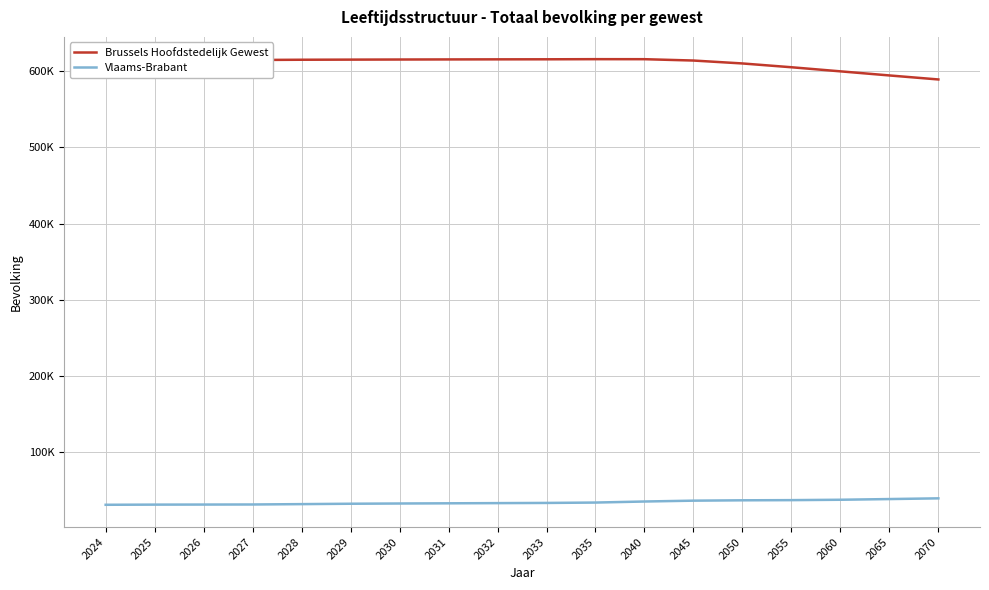

True or false: Vlaams-Brabant and Brussels Hoofdstedelijk Gewest intersect in this chart.

False